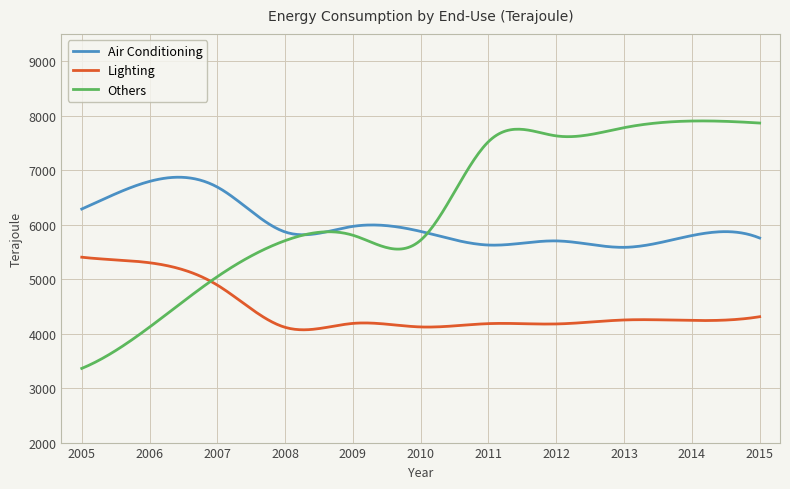

What are all the series names shown in the legend?

Air Conditioning, Lighting, Others